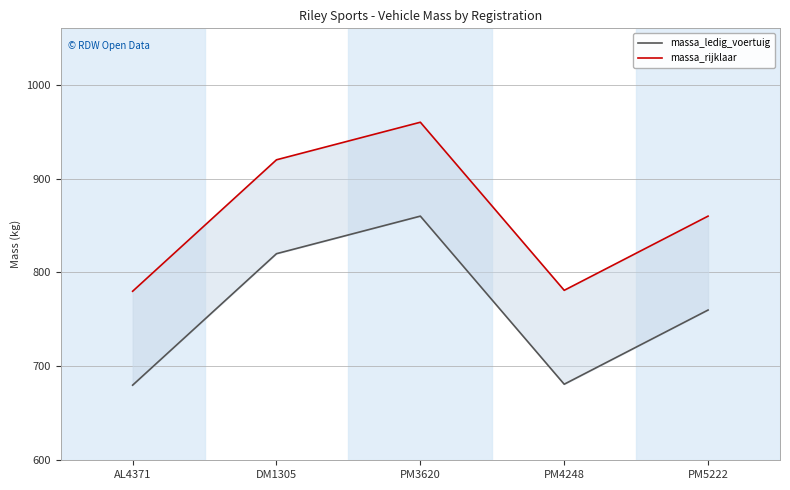

Reading left to right, list all the values displayed in this chart.

massa_ledig_voertuig: 680	820	860	681	760
massa_rijklaar: 780	920	960	781	860